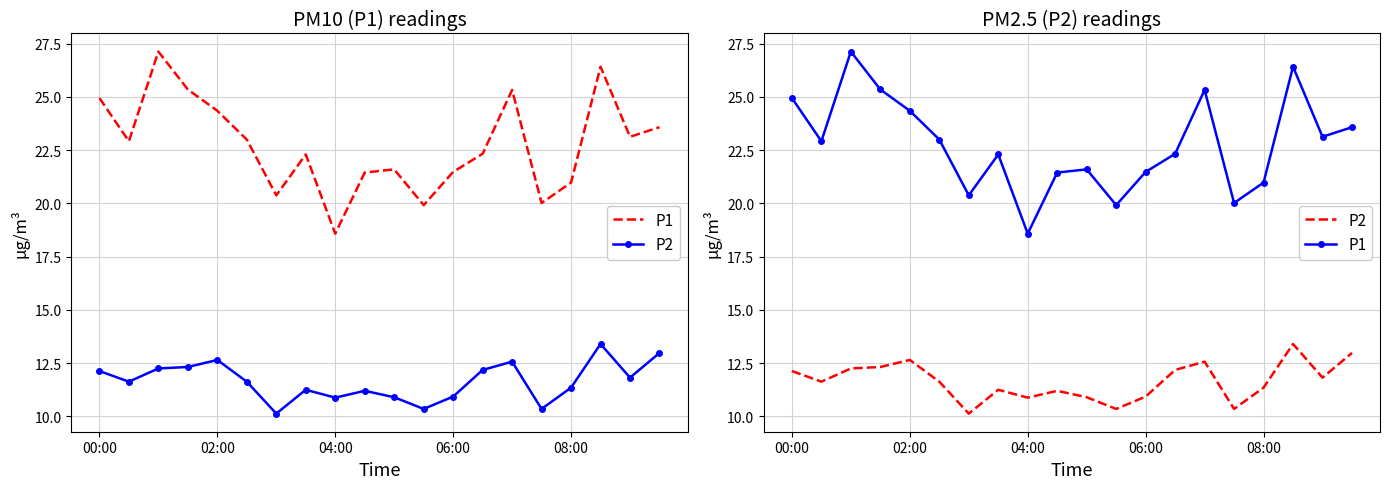

What position from the left is 00:00?

1